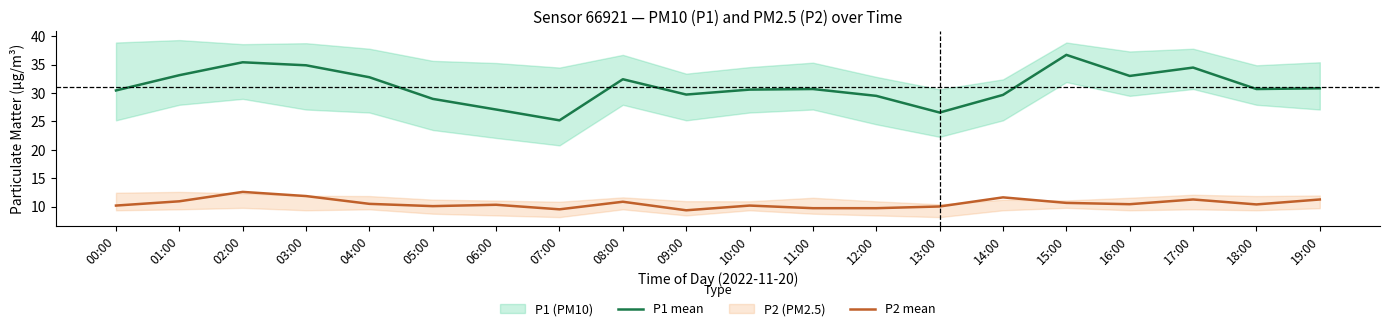

Is the value of P1 mean at 02:00 greater than the value of P2 mean at 05:00?

Yes